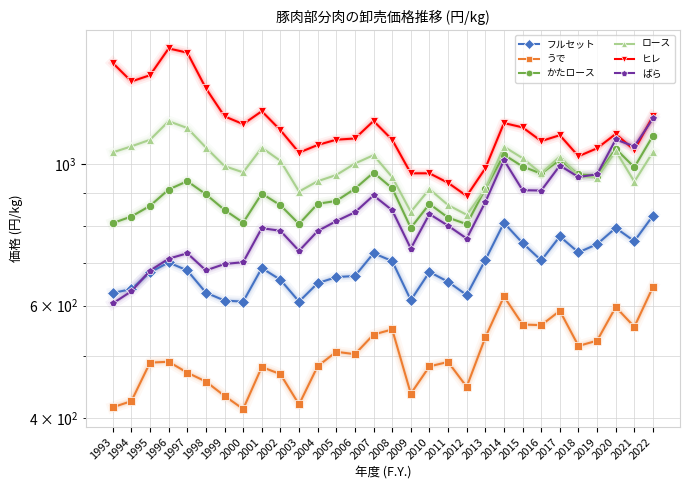

List the labels in order of ロース value, smallest first.

2012, 2009, 2011, 2003, 2013, 2010, 2021, 2004, 2019, 2008, 2018, 2005, 2016, 2000, 1999, 2006, 2002, 2015, 2017, 2007, 1993, 2022, 2020, 2001, 1998, 2014, 1994, 1995, 1997, 1996